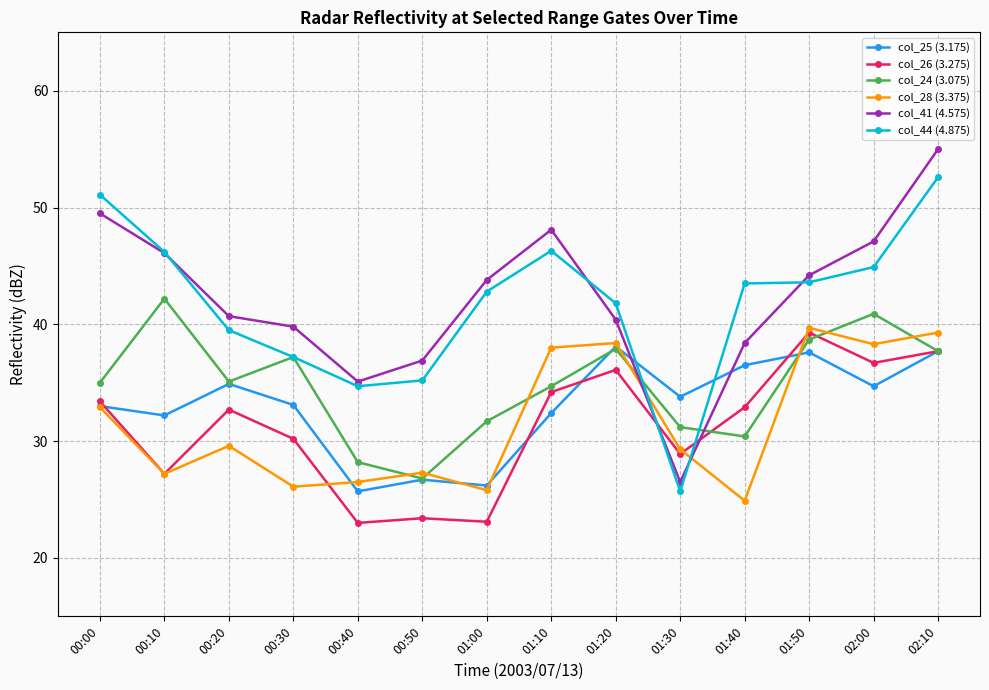

Is it true that col_26 (3.275) equals 39.3 at 01:50?

True